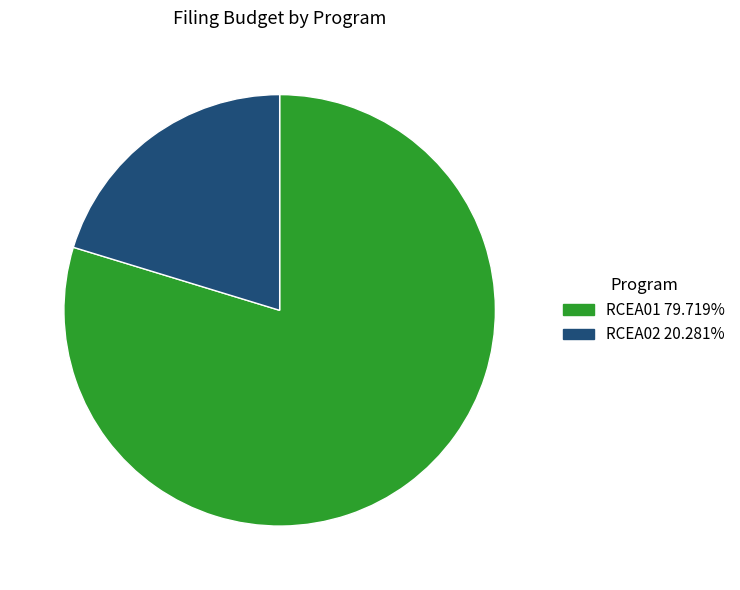

Which slice is the largest?

RCEA01